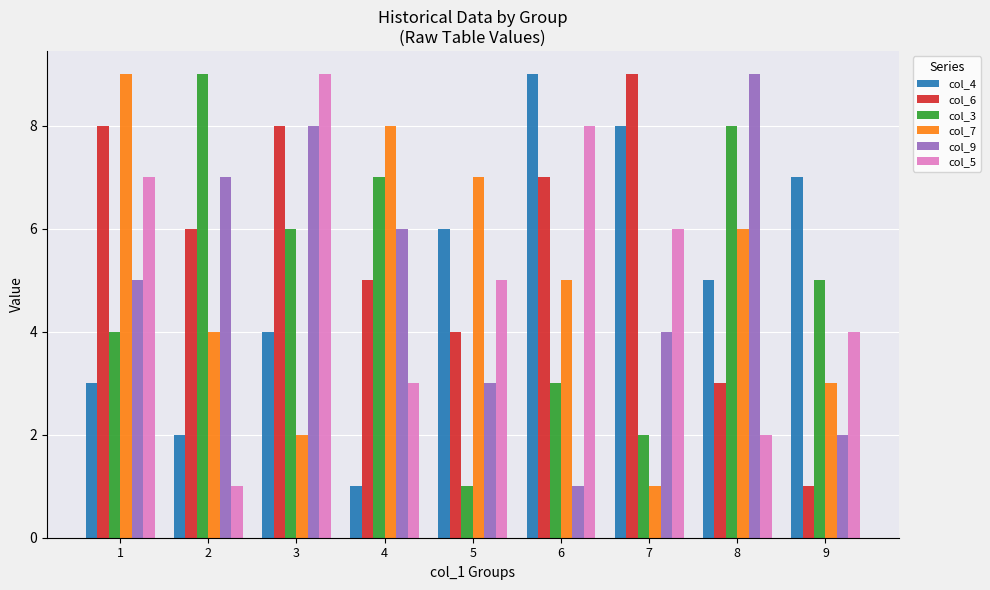

What are all the series names shown in the legend?

col_4, col_6, col_3, col_7, col_9, col_5